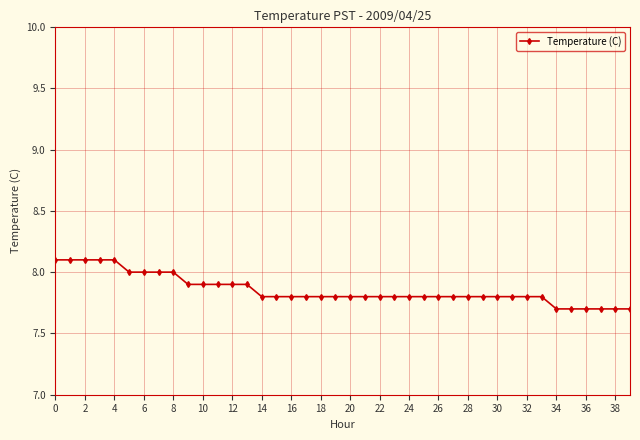

What is the maximum value shown in the chart?

8.1